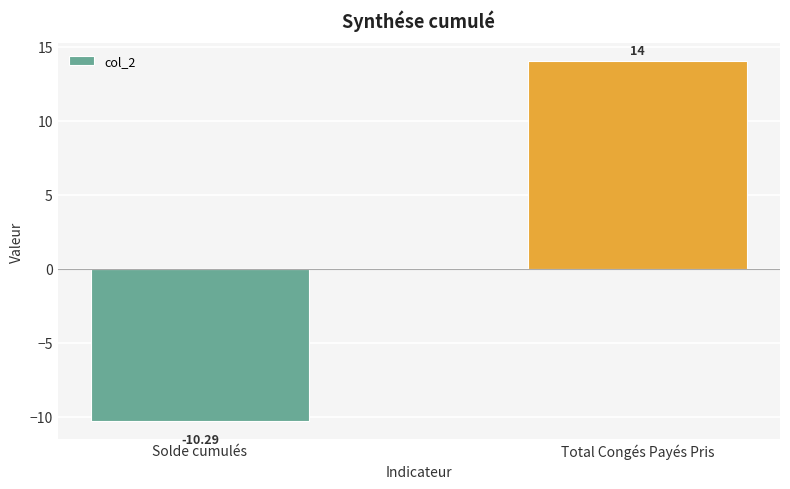

Reading right to left, extract all data points from this chart.

Total Congés Payés Pris=14.0	Solde cumulés=-10.3